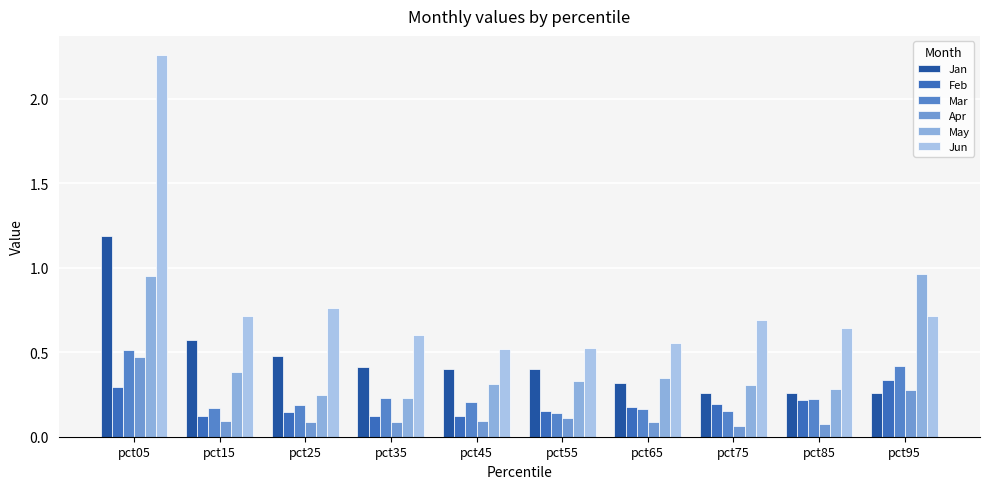

How many distinct data groups are displayed?

6